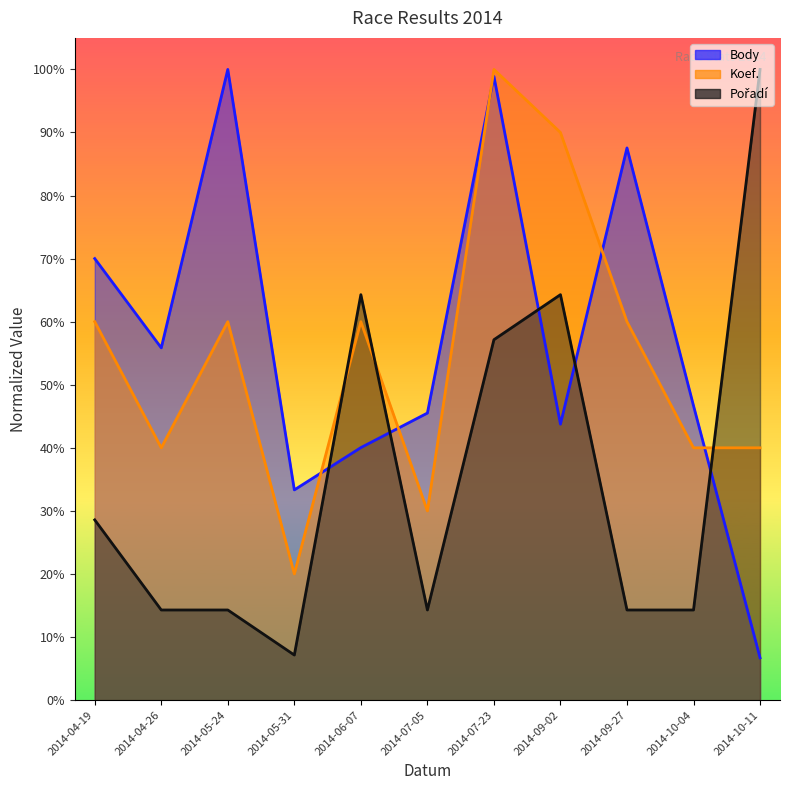

List the labels in order of Pořadí value, smallest first.

2014-05-31, 2014-04-26, 2014-05-24, 2014-07-05, 2014-09-27, 2014-10-04, 2014-04-19, 2014-07-23, 2014-06-07, 2014-09-02, 2014-10-11